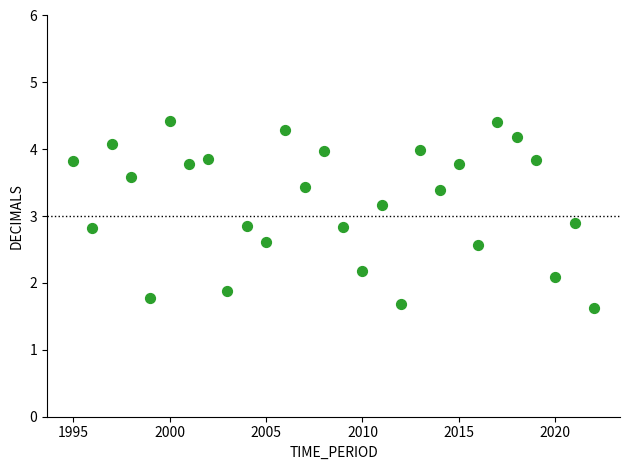

What is the range of Y values (max minus min)?

2.8